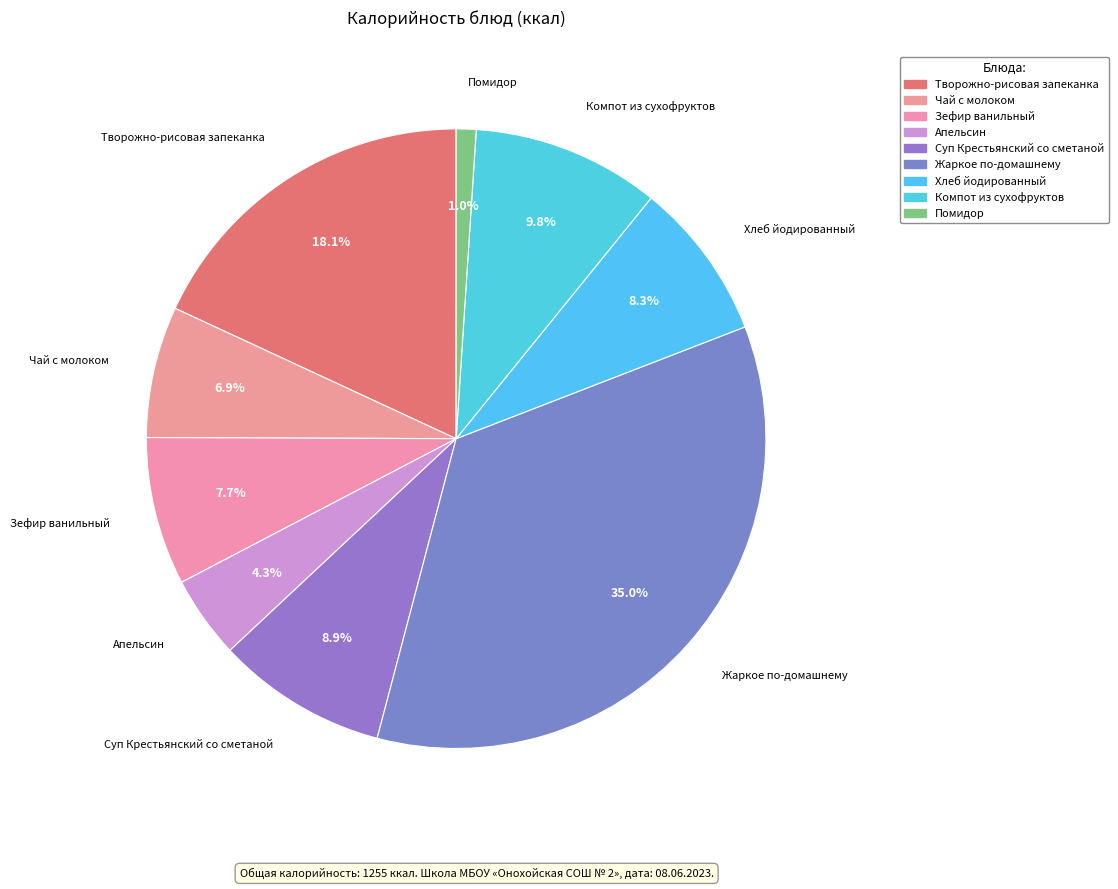

True or false: Зефир ванильный accounts for 14% of the total.

False